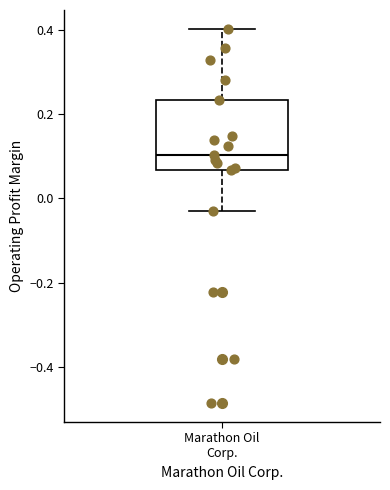

Read this box plot against the y-axis: the position of the median line, the range covered by the box, and the ends of both whiskers. The values are not printed on the chart, so give them approximately, as read against the axis.

median 0.10, box 0.06 to 0.24, whiskers -0.04 to 0.40